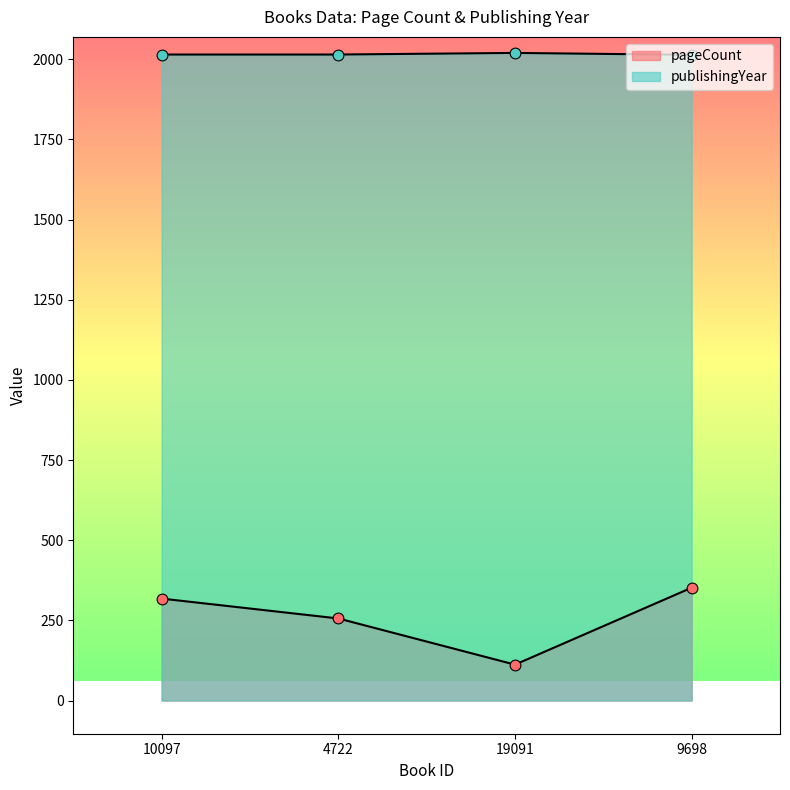

Which series contains the lowest Y value?

pageCount